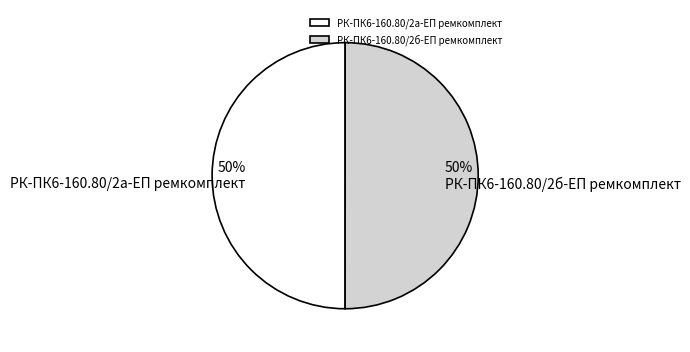

To the nearest percent, what percentage of the pie is РК-ПК6-160.80/2а-ЕП ремкомплект?

50%